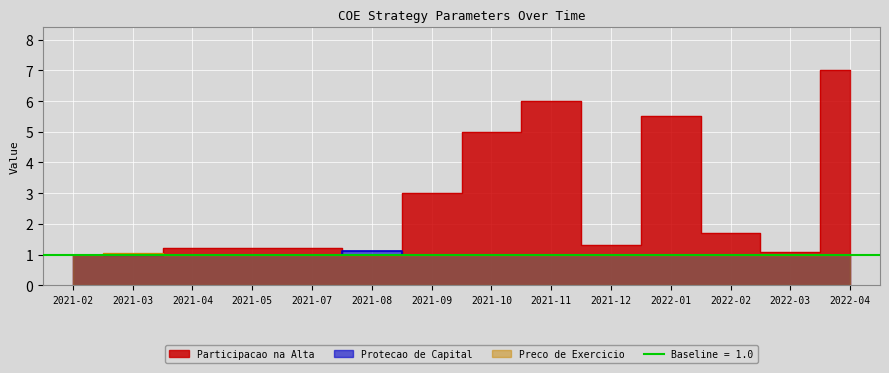

At 2022-02, list the series in order from smallest to largest.

Protecao de Capital, Preco de Exercicio, Participacao na Alta